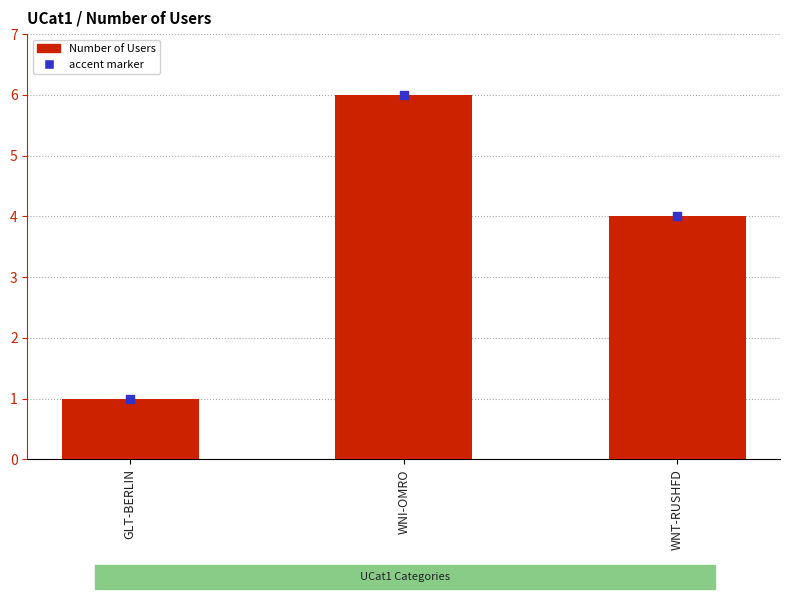

Between WNT-RUSHFD and WNI-OMRO, which is larger?

WNI-OMRO